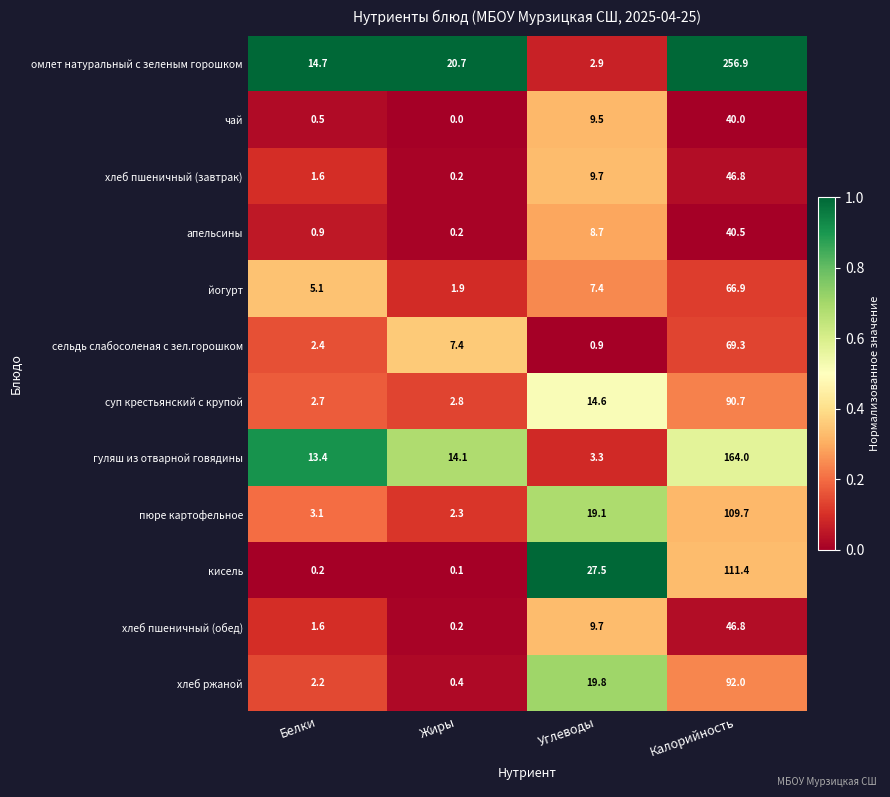

At which category is the sum across all series the highest?

Калорийность